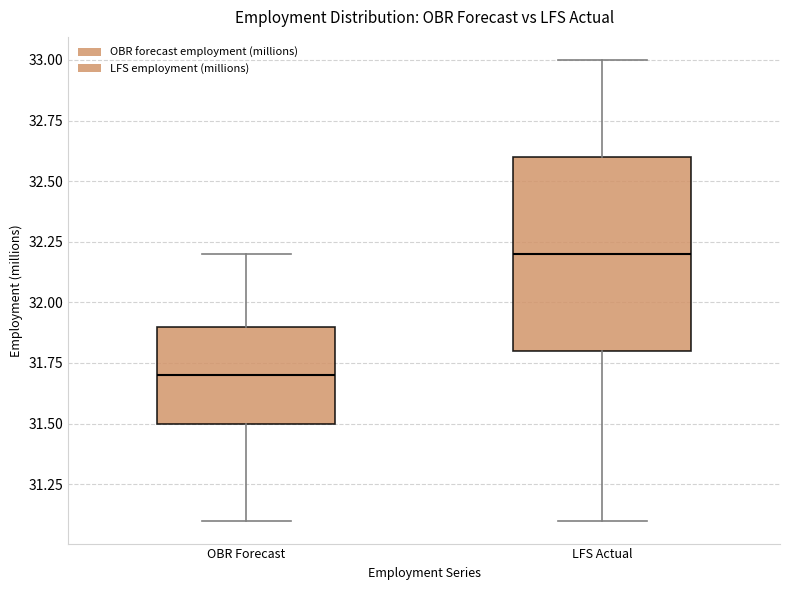

Comparing the boxes themselves (not the whiskers), which one is the tallest?

LFS Actual